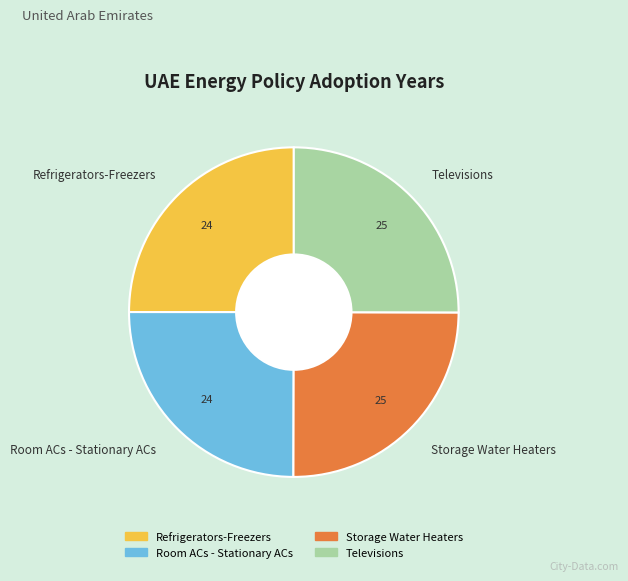

The Televisions slice represents 25% of the pie. True or false?

True